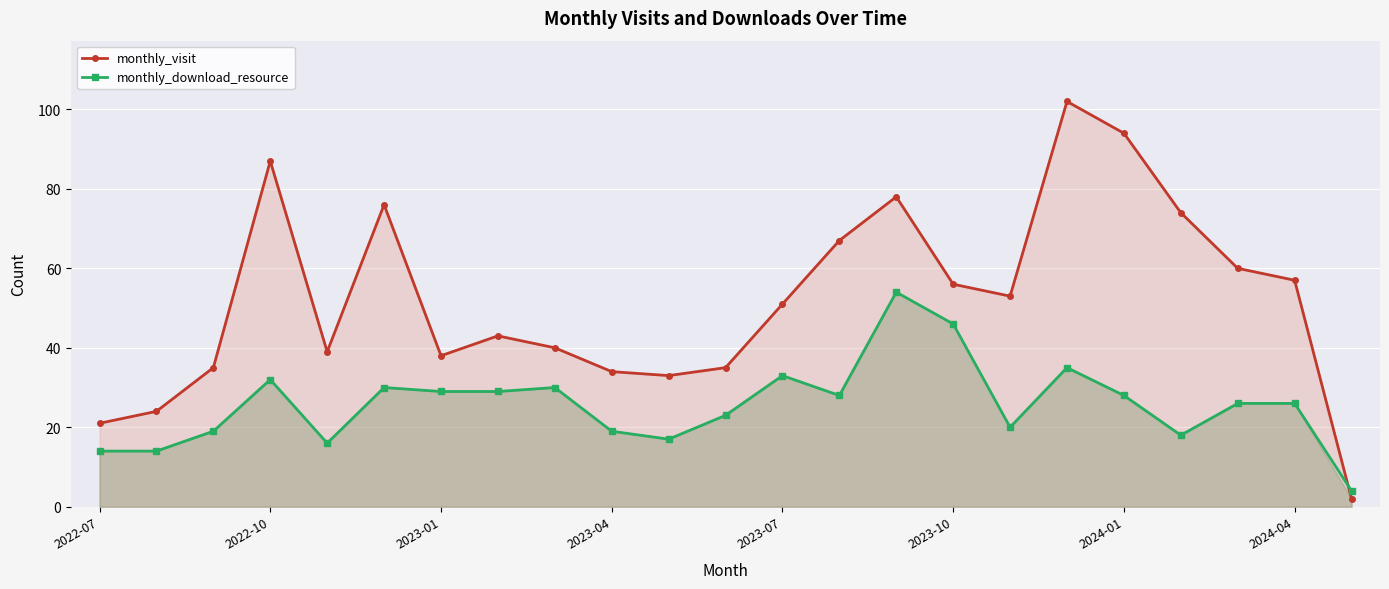

The monthly_visit series shows 35 at 2023-07. True or false?

False